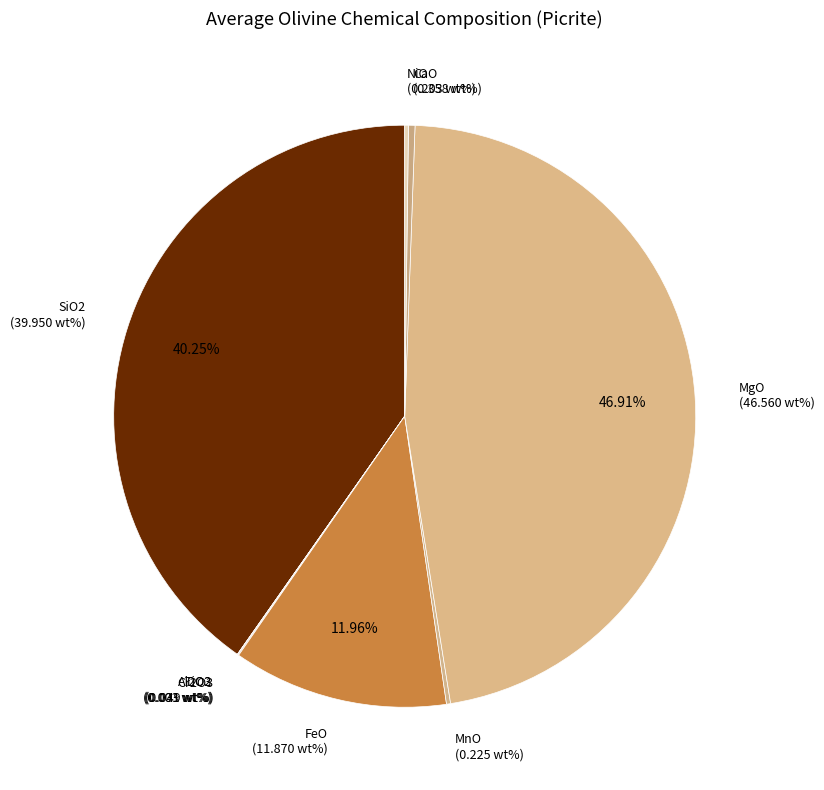

Does any single category account for the majority?

No